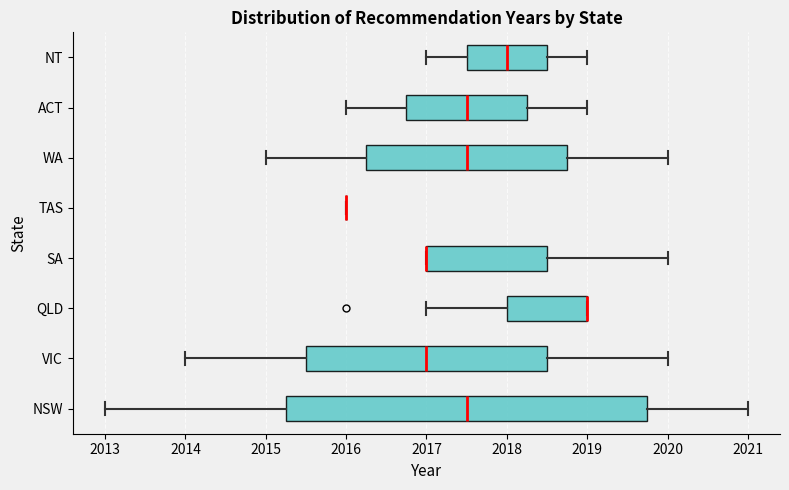

Which box is the widest, from its left edge to its right edge?

NSW